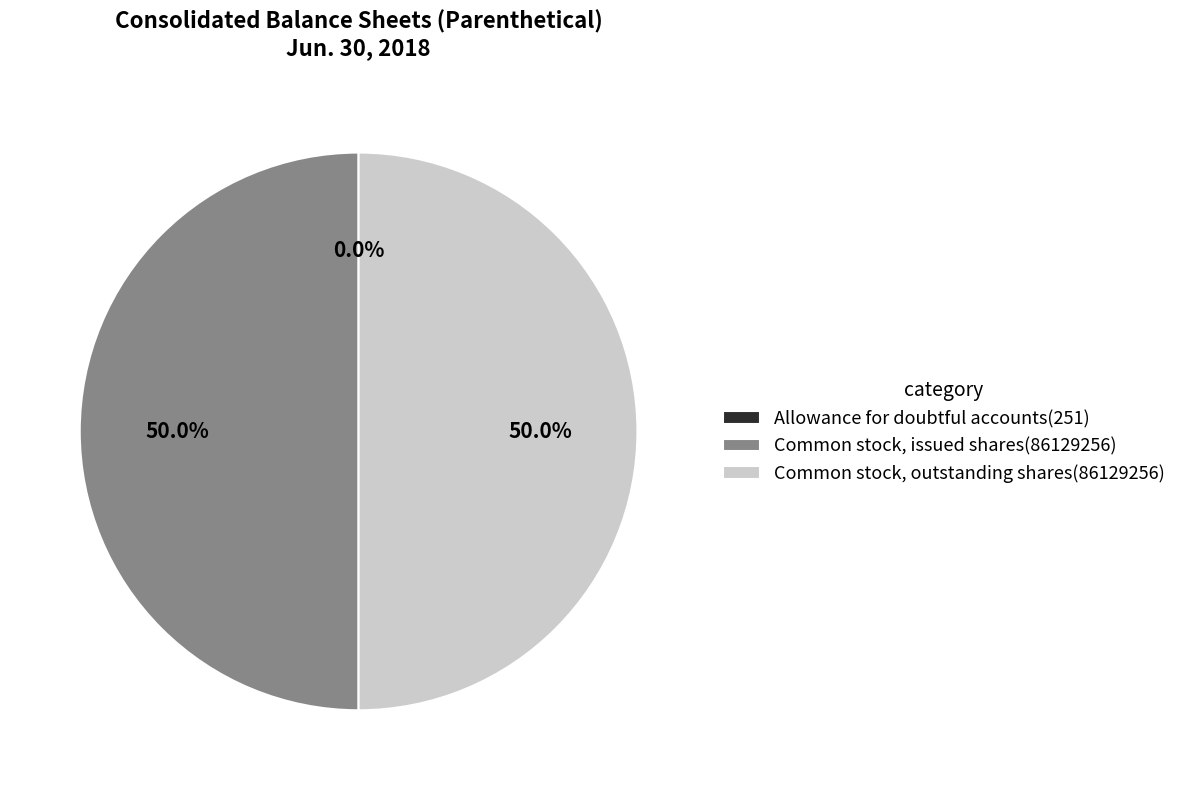

Combined, do Common stock, outstanding shares(86129256) and Common stock, issued shares(86129256) account for over 50%?

Yes